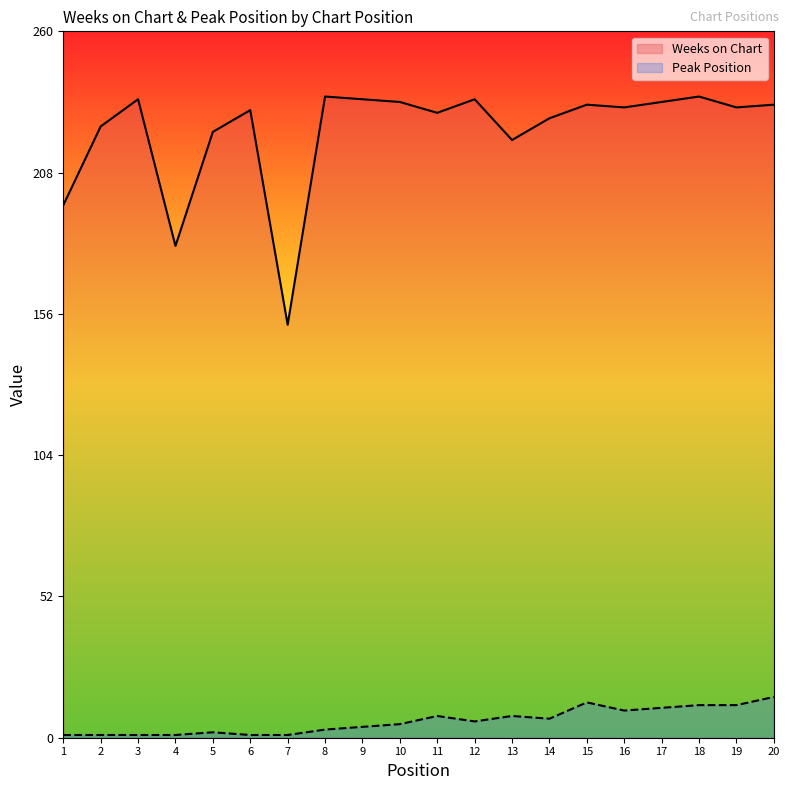

True or false: Peak Position has more than 1 interior local peaks.

True